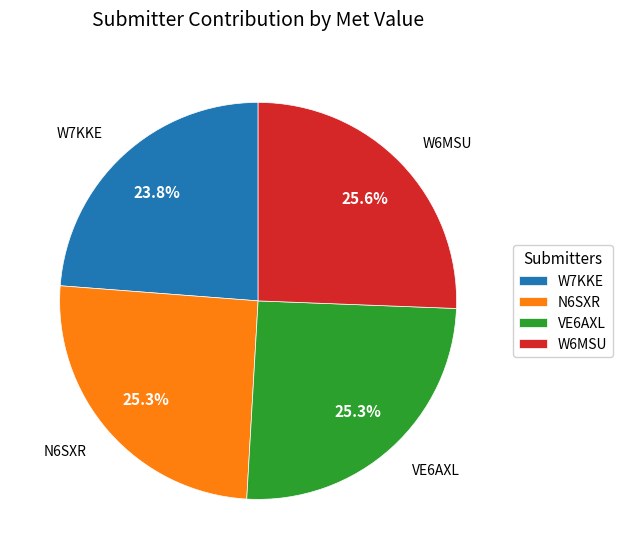

Is the sum of W7KKE and N6SXR greater than half?

No